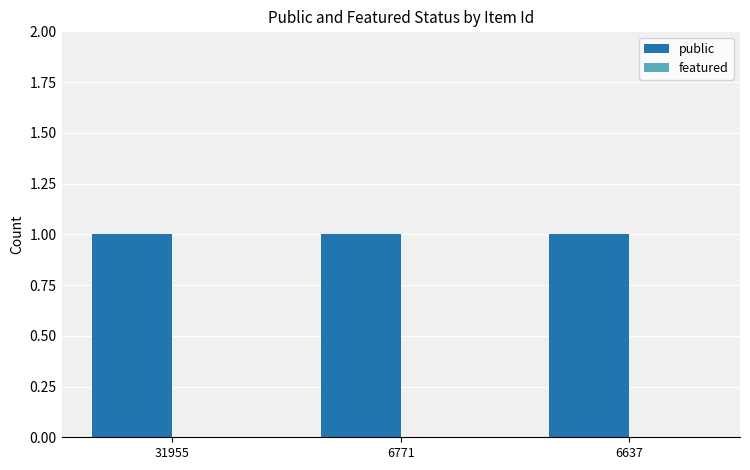

The public series shows 0 at 6637. True or false?

False